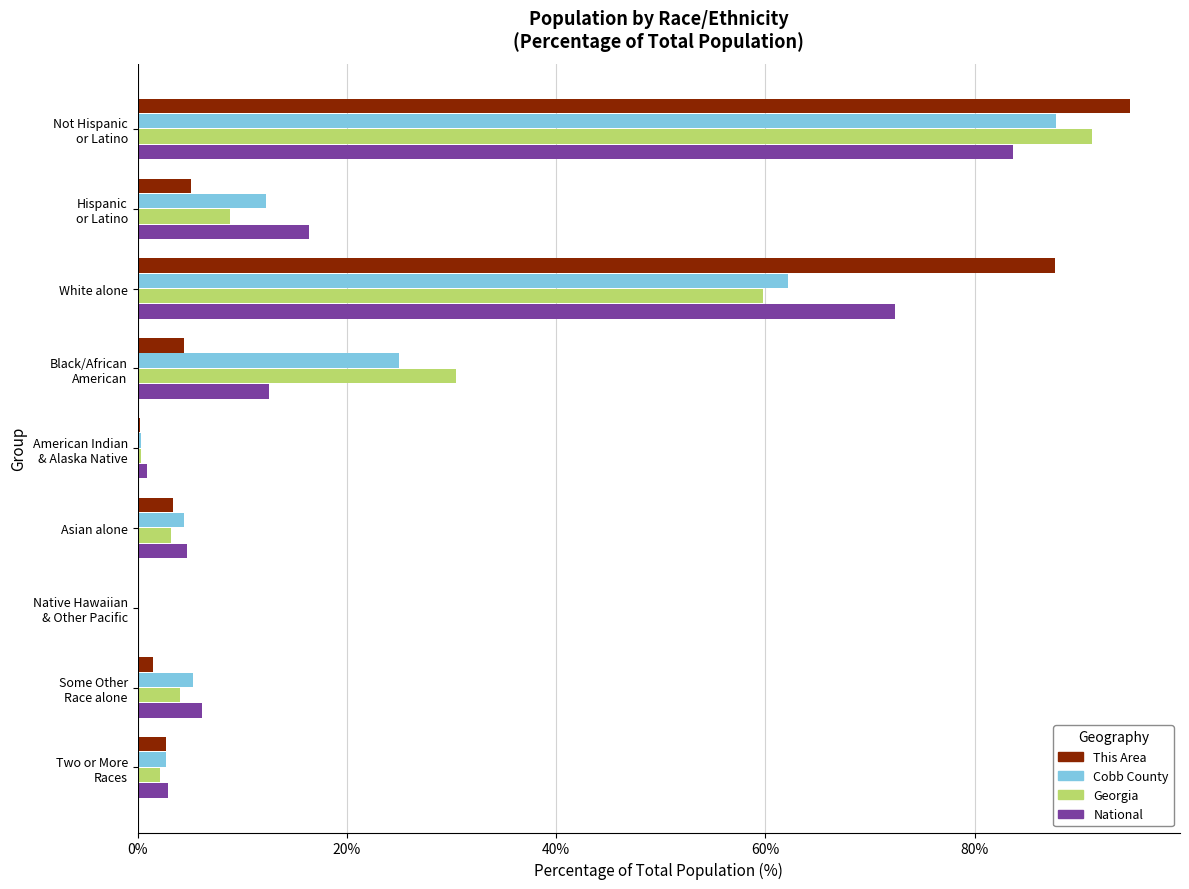

Which series has the largest range (max minus min)?

This Area